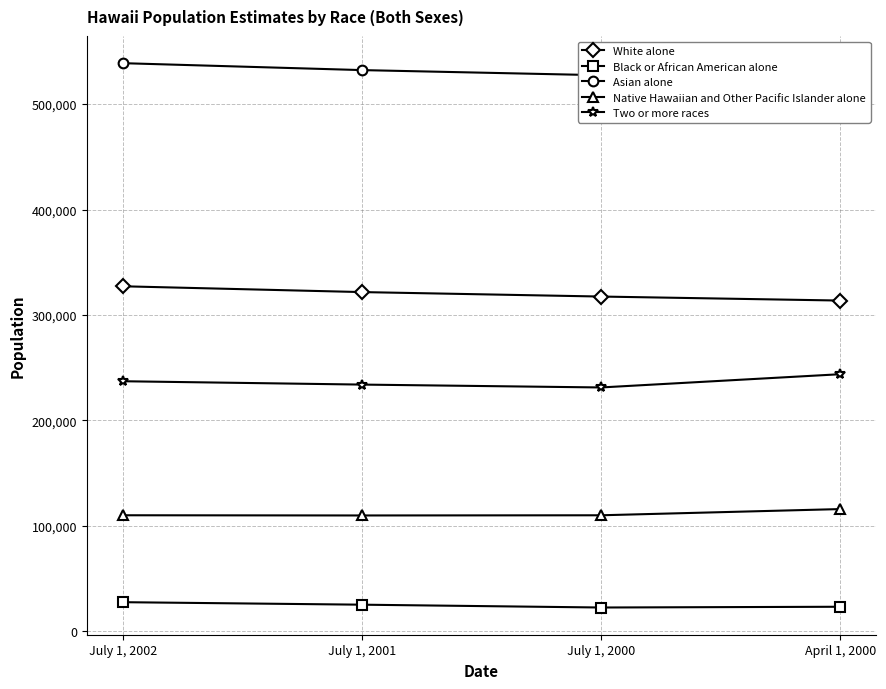

True or false: Native Hawaiian and Other Pacific Islander alone and Asian alone cross at least once.

False